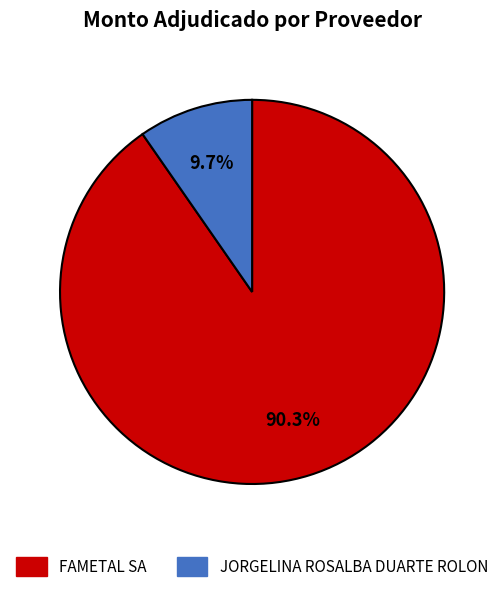

Does FAMETAL SA represent more than half of the total?

Yes